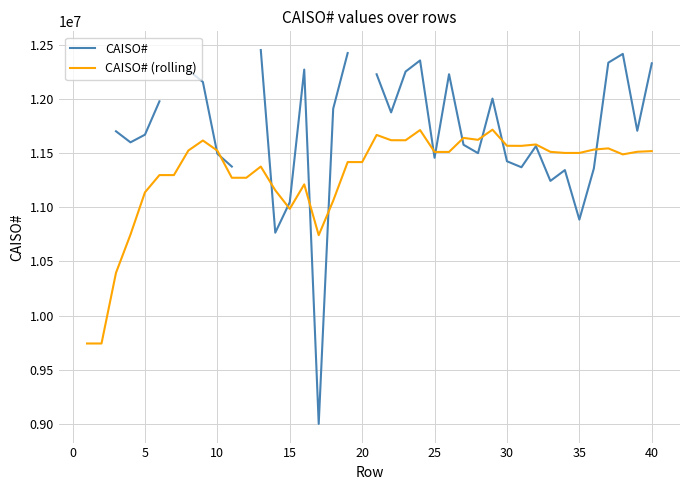

What is the lowest value of the CAISO# (rolling) series?

9741845